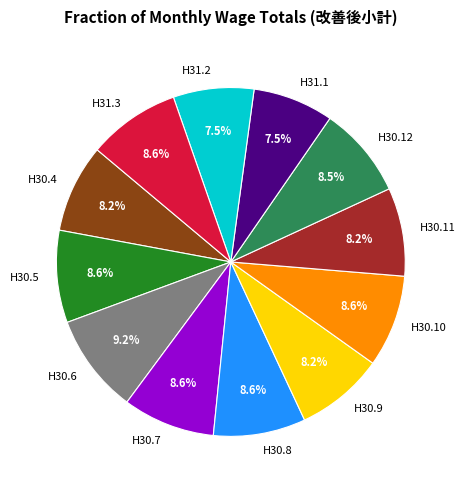

True or false: H30.6 accounts for 17% of the total.

False